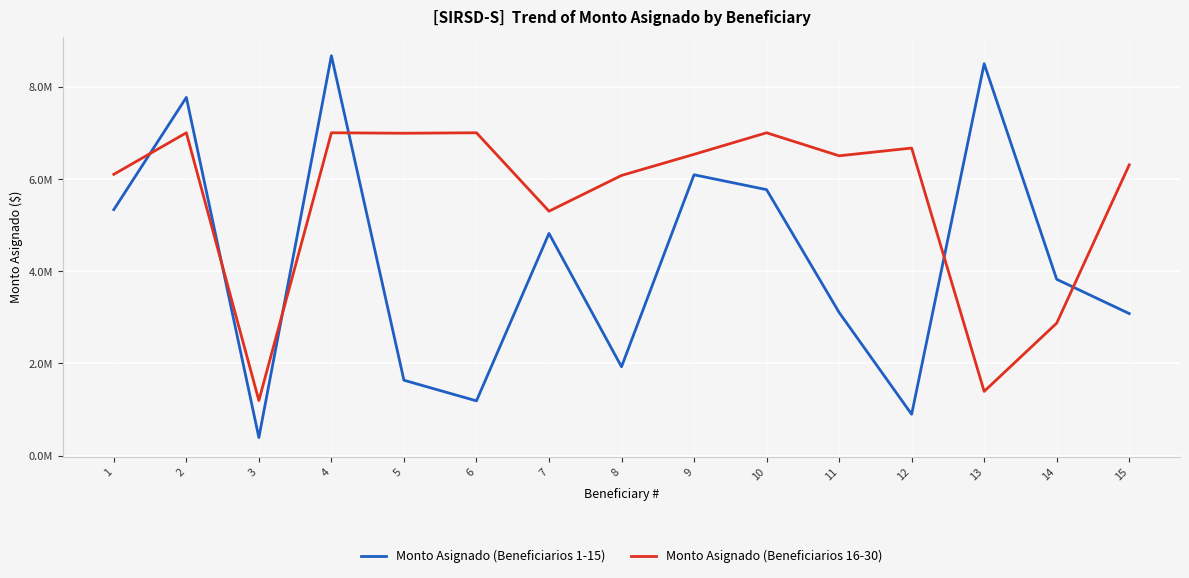

At 5, list the series in order from largest to smallest.

Monto Asignado (Beneficiarios 16-30), Monto Asignado (Beneficiarios 1-15)